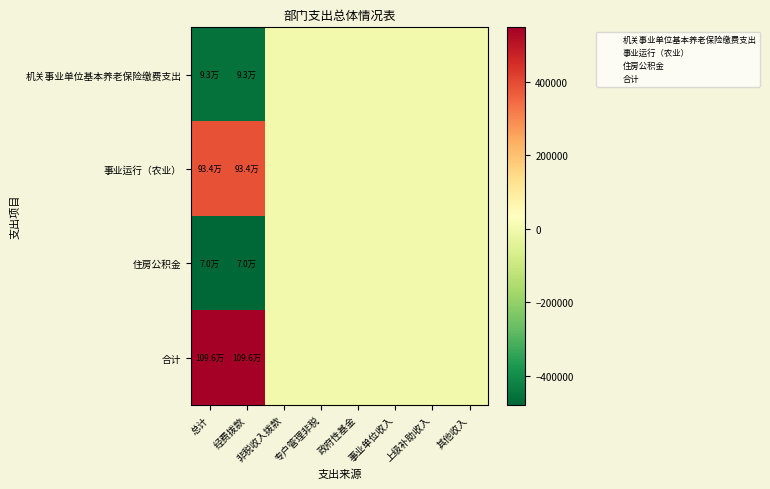

Reading left to right, what are all the values shown in this chart?

机关事业单位基本养老保险缴费支出: 总计=-455195.6	经费拨款=-455195.6	非税收入拨款=0.0	专户管理非税=0.0	政府性基金=0.0	事业单位收入=0.0	上级补助收入=0.0	其他收入=0.0
事业运行（农业）: 总计=385529.0	经费拨款=385529.0	非税收入拨款=0.0	专户管理非税=0.0	政府性基金=0.0	事业单位收入=0.0	上级补助收入=0.0	其他收入=0.0
住房公积金: 总计=-478417.8	经费拨款=-478417.8	非税收入拨款=0.0	专户管理非税=0.0	政府性基金=0.0	事业单位收入=0.0	上级补助收入=0.0	其他收入=0.0
合计: 总计=548084.4	经费拨款=548084.4	非税收入拨款=0.0	专户管理非税=0.0	政府性基金=0.0	事业单位收入=0.0	上级补助收入=0.0	其他收入=0.0